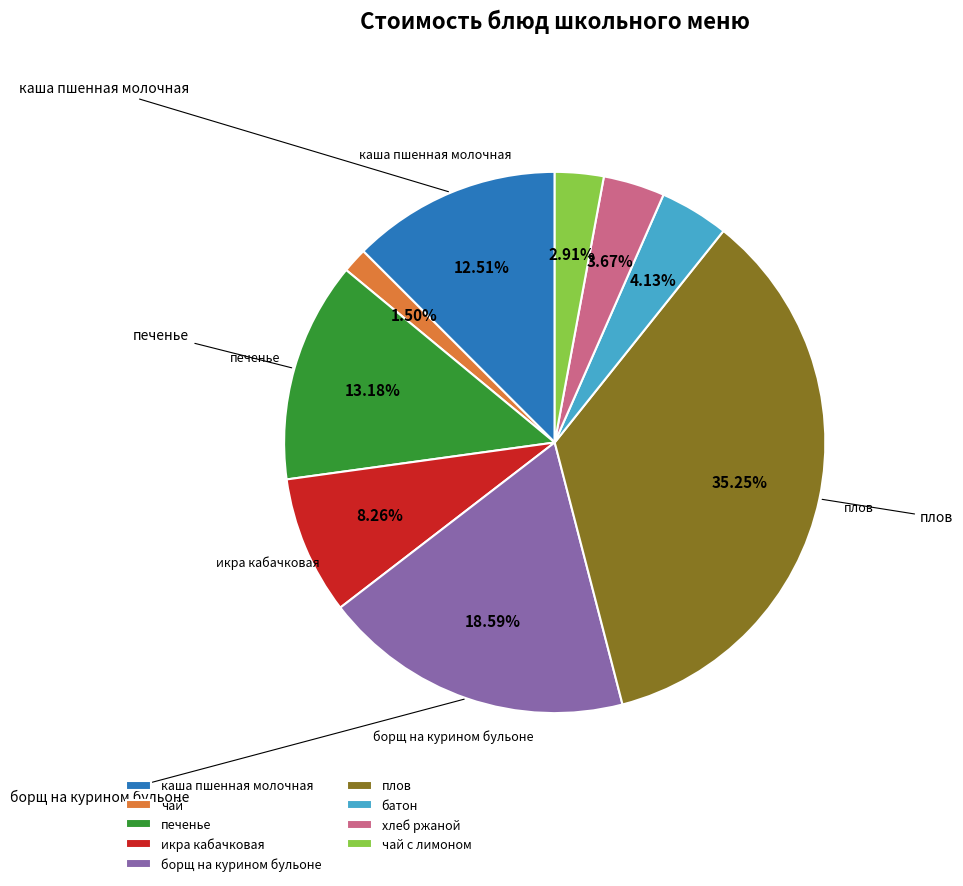

Which slice is the smallest?

чай